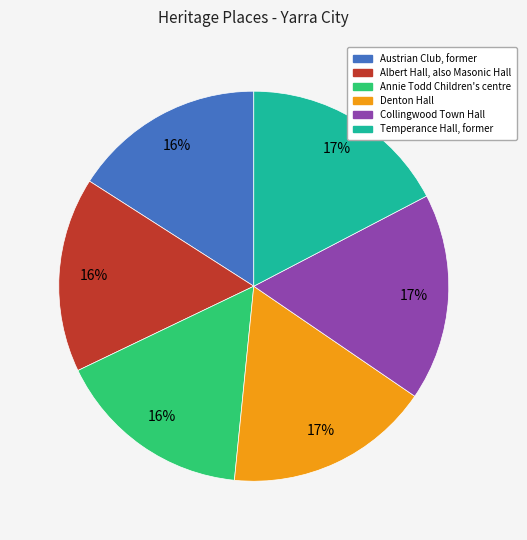

What is the ratio of the value at Denton Hall to the value at Temperance Hall, former?

1.0